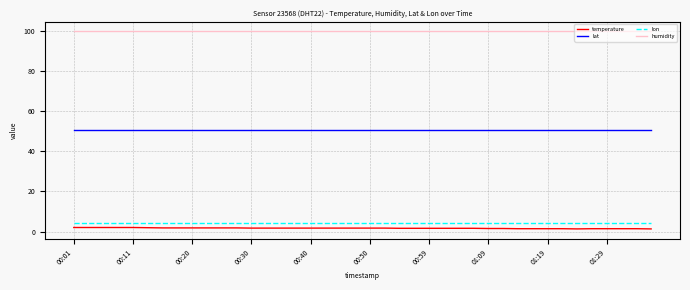

What is the smallest value displayed?

1.3